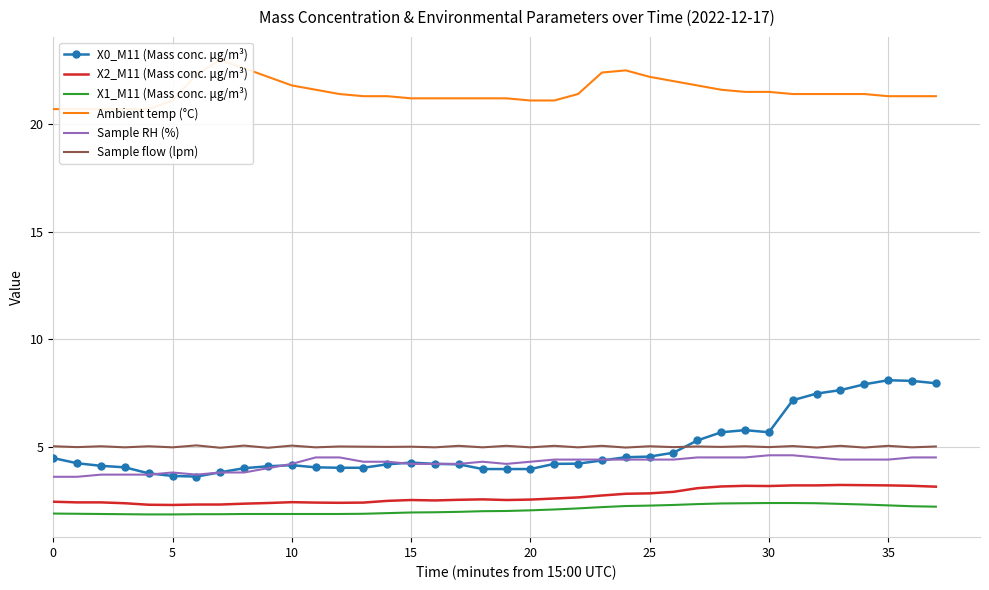

True or false: Sample RH (%) has a value of 4.6 at 30.

True